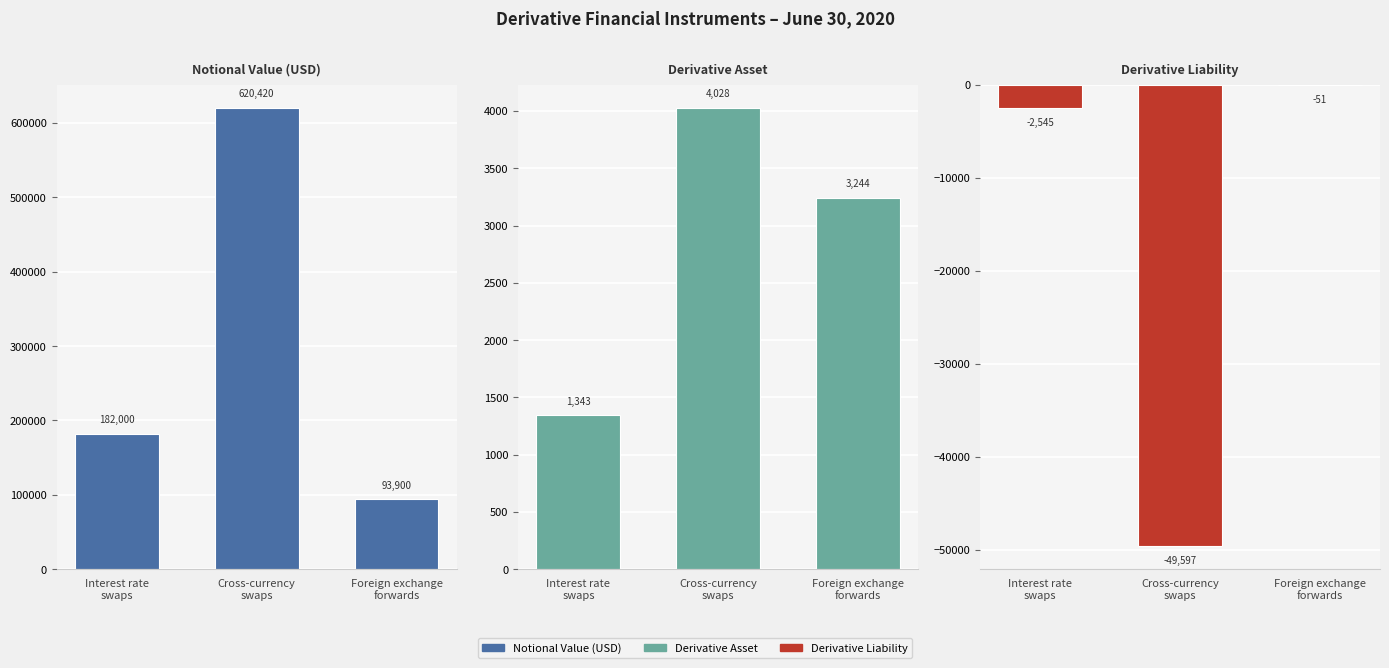

Rank the categories by Notional Value (USD) value from highest to lowest.

Cross-currency
swaps, Interest rate
swaps, Foreign exchange
forwards